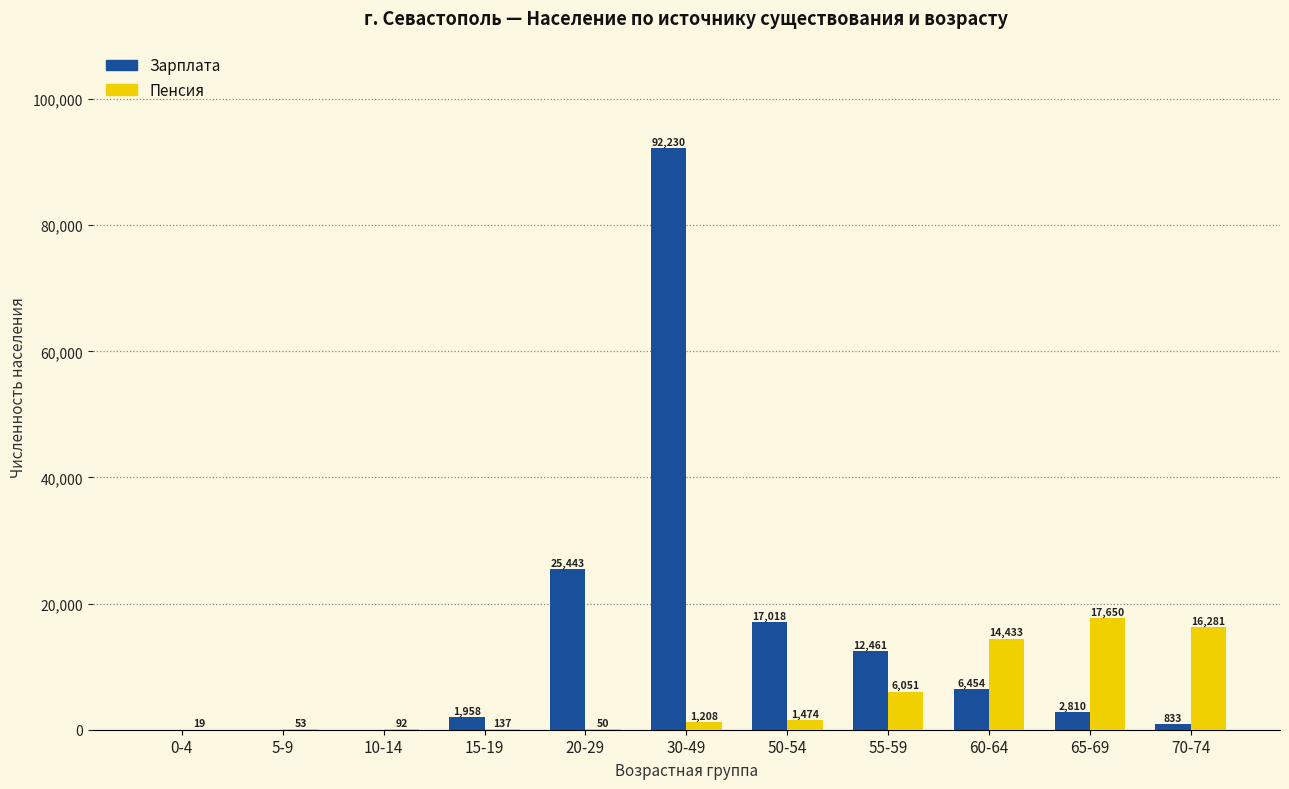

What are all the series names shown in the legend?

Зарплата, Пенсия